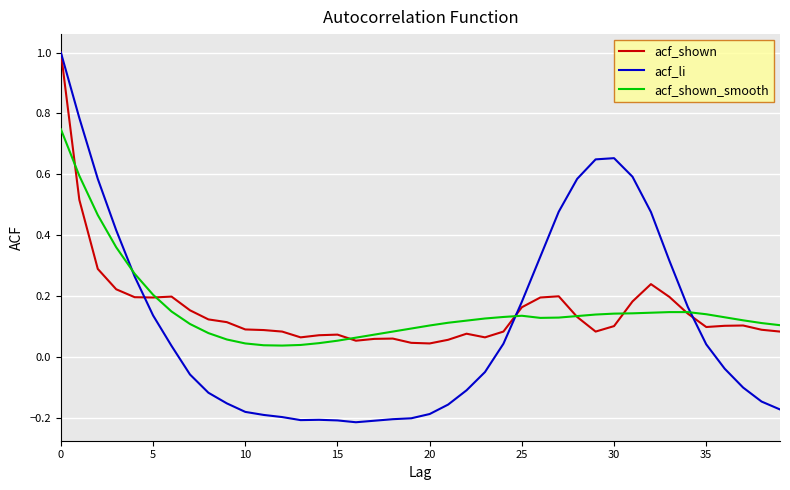

What is the greatest value displayed?

1.0